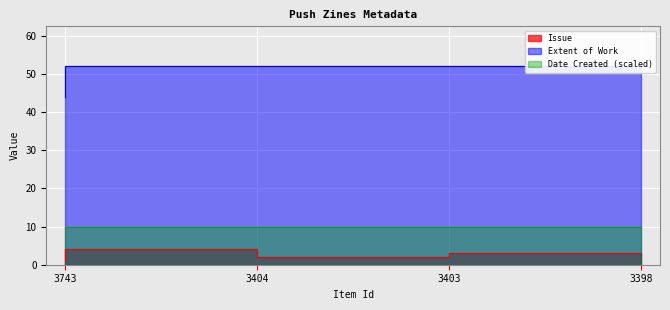

Count the Extent of Work values in the range 52 to 53.

3